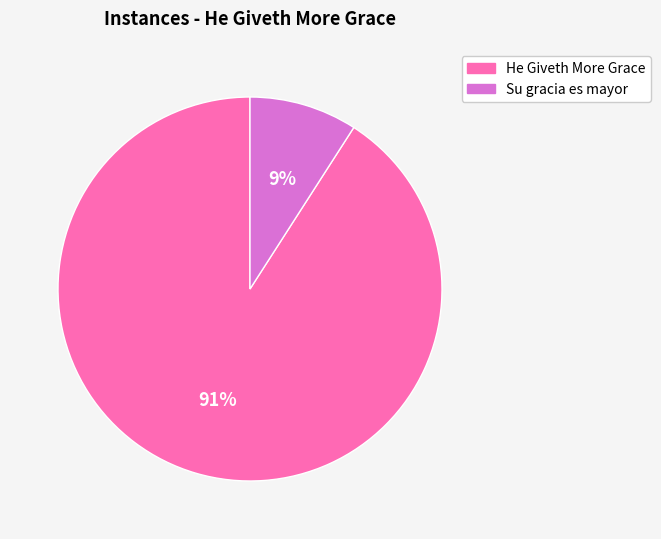

Rank the categories by value from highest to lowest.

He Giveth More Grace, Su gracia es mayor